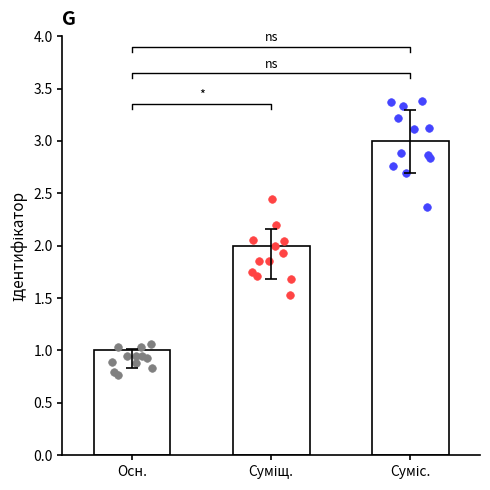

What is the change in value from Осн. to Суміщ.?

+1